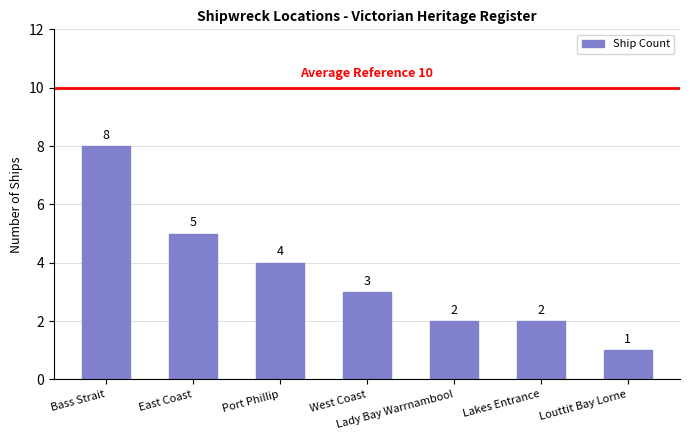

What is the sum of the values at Bass Strait and West Coast?

11